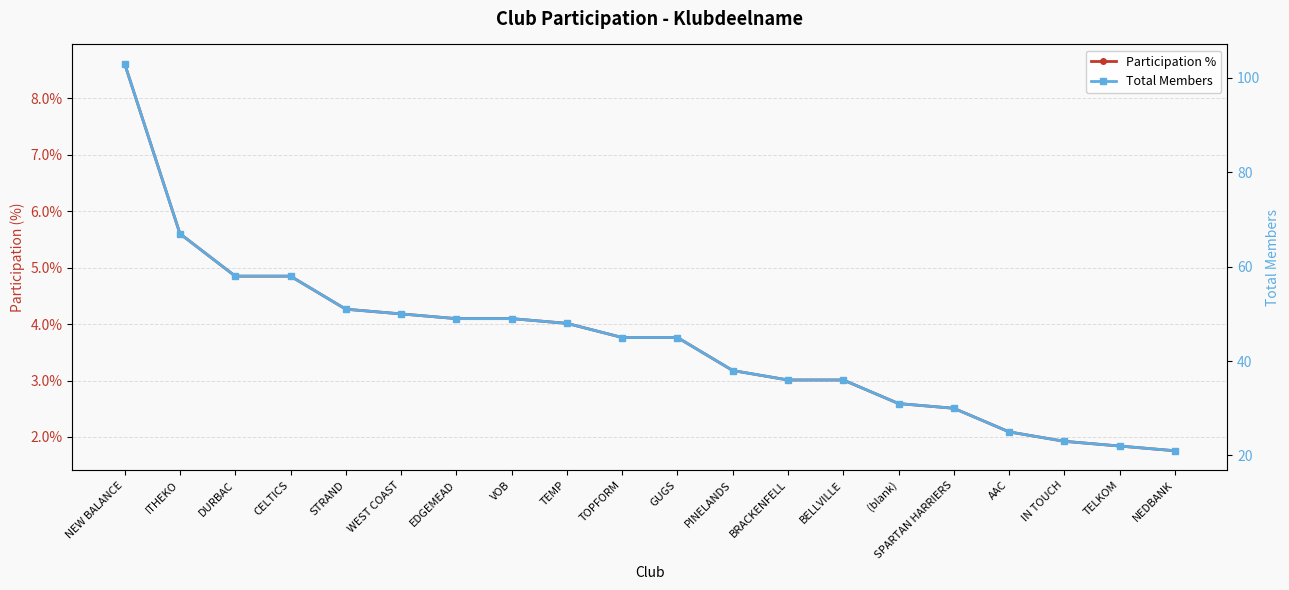

What are all the series names shown in the legend?

Participation %, Total Members